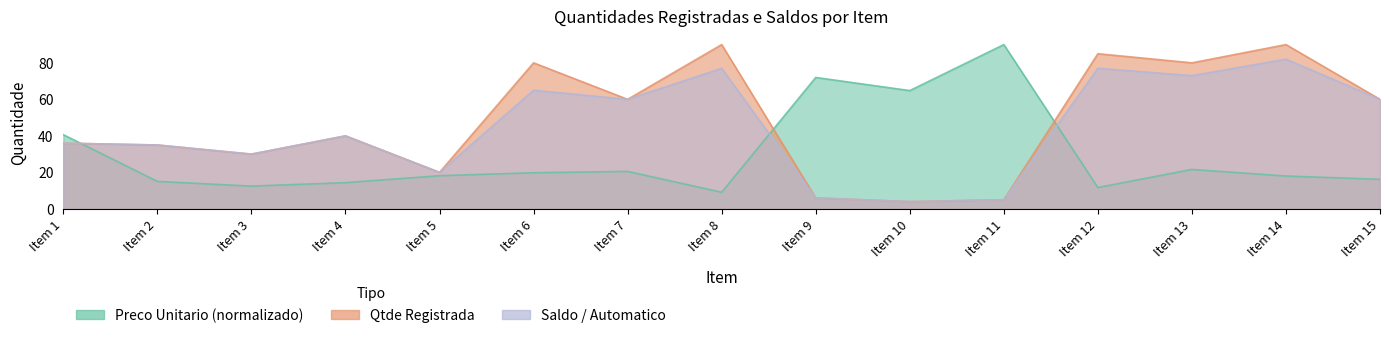

The Saldo Automatico series shows 30.0 at Item 3. True or false?

True